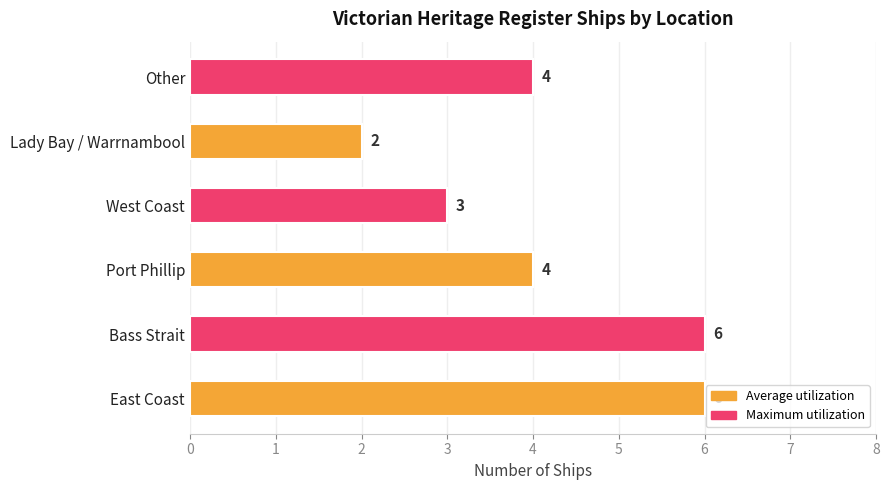

What is the sum of all values?

25